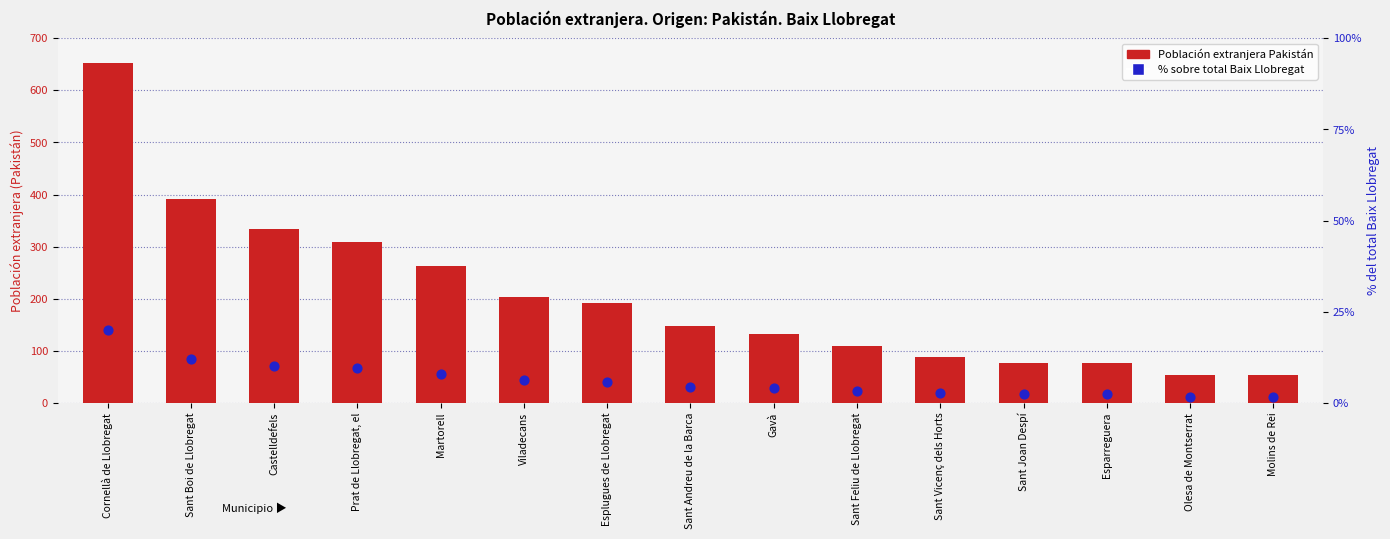

Is the value of % sobre total at Esplugues de Llobregat greater than the value of Población extranjera Pakistán at Sant Vicenç dels Horts?

No